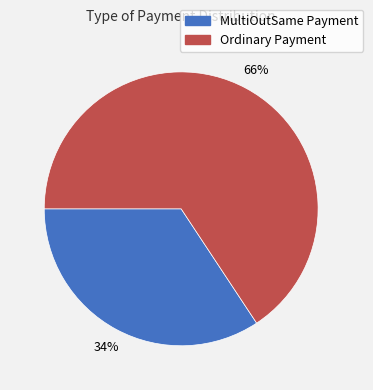

To the nearest percent, what is the average slice percentage?

50%